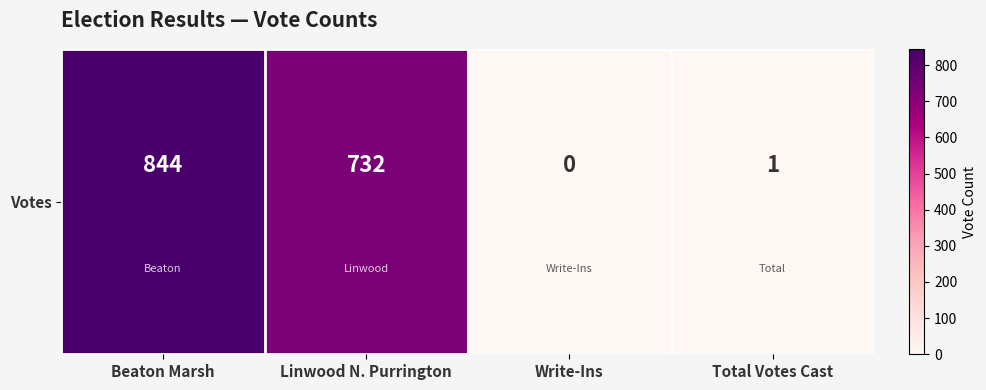

How many data points are above 732?

1